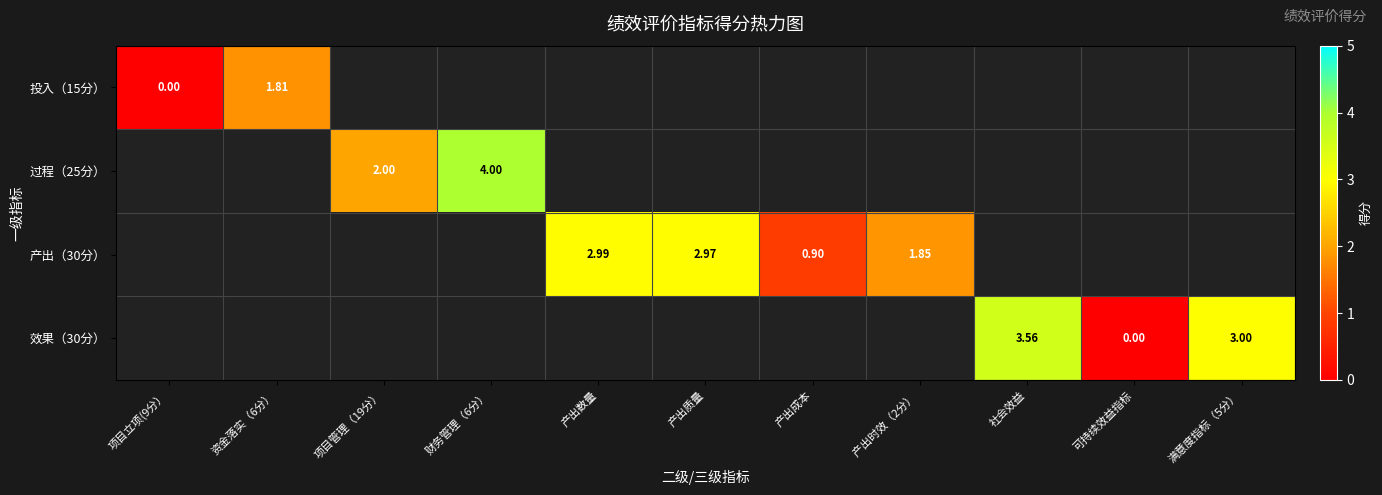

Is the value of 过程（25分） at 财务管理（6分） greater than the value of 产出（30分） at 产出质量?

Yes